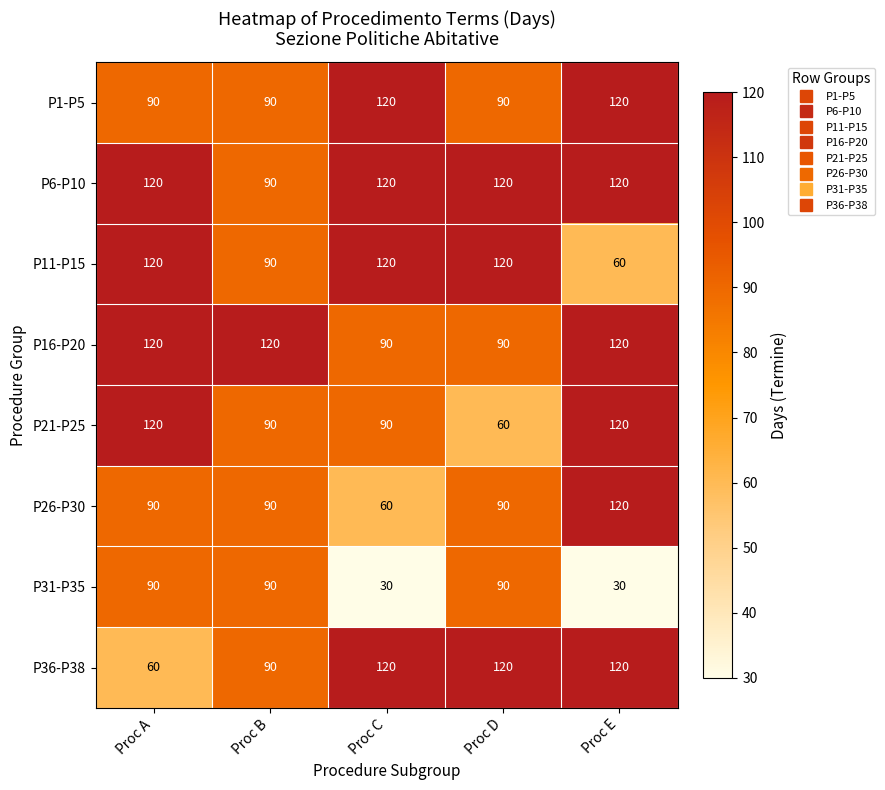

What is the difference between the highest and lowest values at Proc A?

60